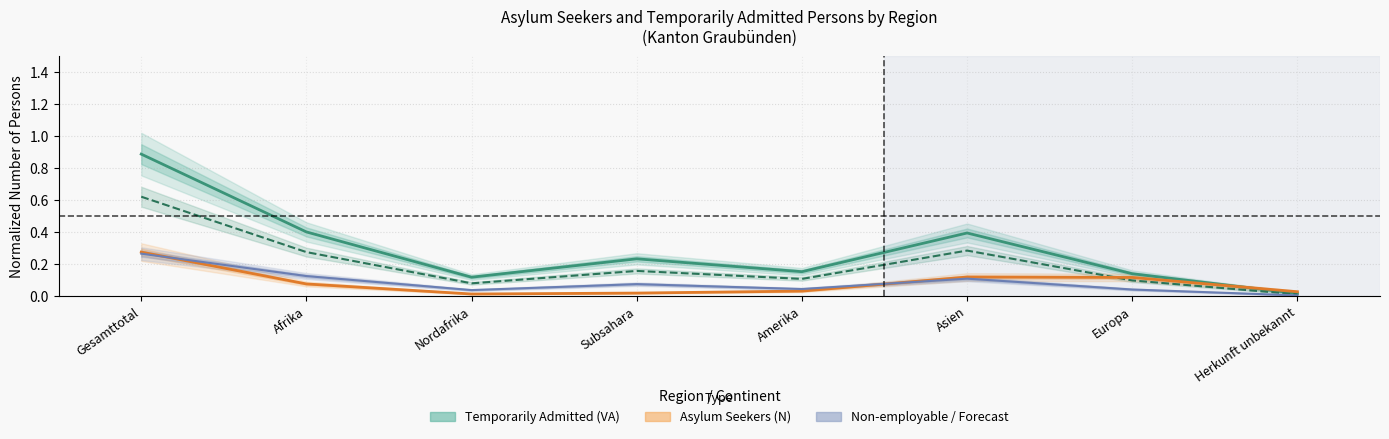

Reading left to right, list all the values displayed in this chart.

Total Temporarily Admitted: Gesamttotal=0.9	Afrika=0.4	Nordafrika=0.1	Subsahara=0.2	Amerika=0.2	Asien=0.4	Europa=0.1	Herkunft unbekannt=0.0
Employable (VA): Gesamttotal=0.6	Afrika=0.3	Nordafrika=0.1	Subsahara=0.2	Amerika=0.1	Asien=0.3	Europa=0.1	Herkunft unbekannt=0.0
Total Asylum Seekers (N): Gesamttotal=0.3	Afrika=0.1	Nordafrika=0.0	Subsahara=0.0	Amerika=0.0	Asien=0.1	Europa=0.1	Herkunft unbekannt=0.0
Non-employable (VA): Gesamttotal=0.3	Afrika=0.1	Nordafrika=0.0	Subsahara=0.1	Amerika=0.0	Asien=0.1	Europa=0.0	Herkunft unbekannt=0.0